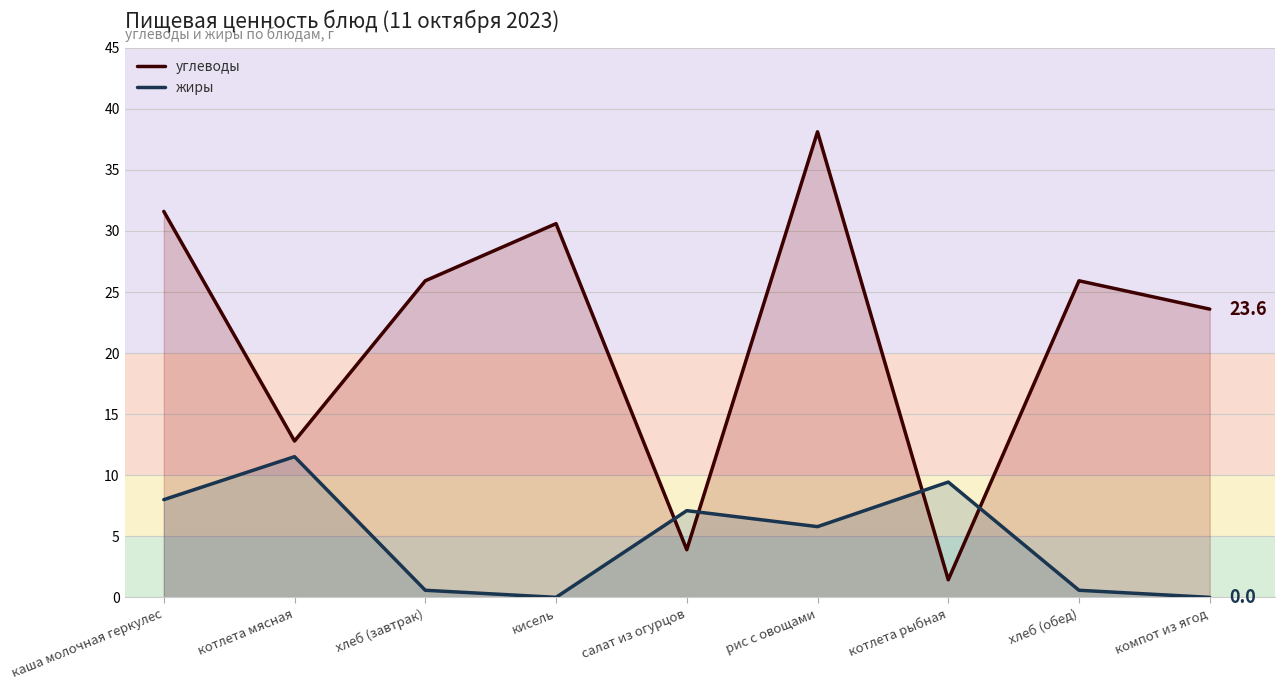

Reading right to left, transcribe all the data shown in this chart.

углеводы: компот из ягод=23.6	хлеб (обед)=25.9	котлета рыбная=1.4	рис с овощами=38.1	салат из огурцов=3.9	кисель=30.6	хлеб (завтрак)=25.9	котлета мясная=12.8	каша молочная геркулес=31.6
жиры: компот из ягод=0.0	хлеб (обед)=0.6	котлета рыбная=9.4	рис с овощами=5.8	салат из огурцов=7.1	кисель=0.0	хлеб (завтрак)=0.6	котлета мясная=11.5	каша молочная геркулес=8.0